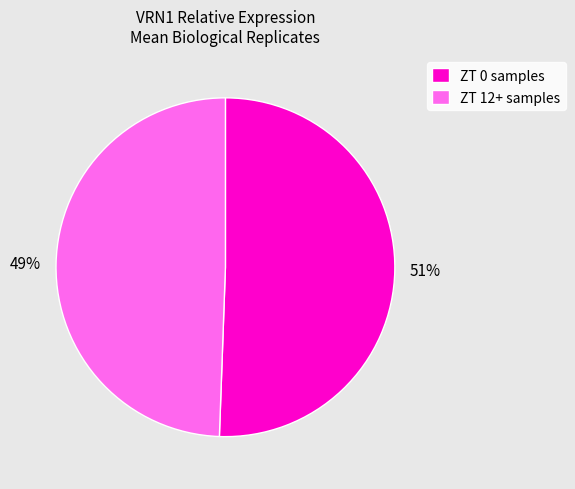

Which slice represents more than half of the pie?

ZT 0 samples